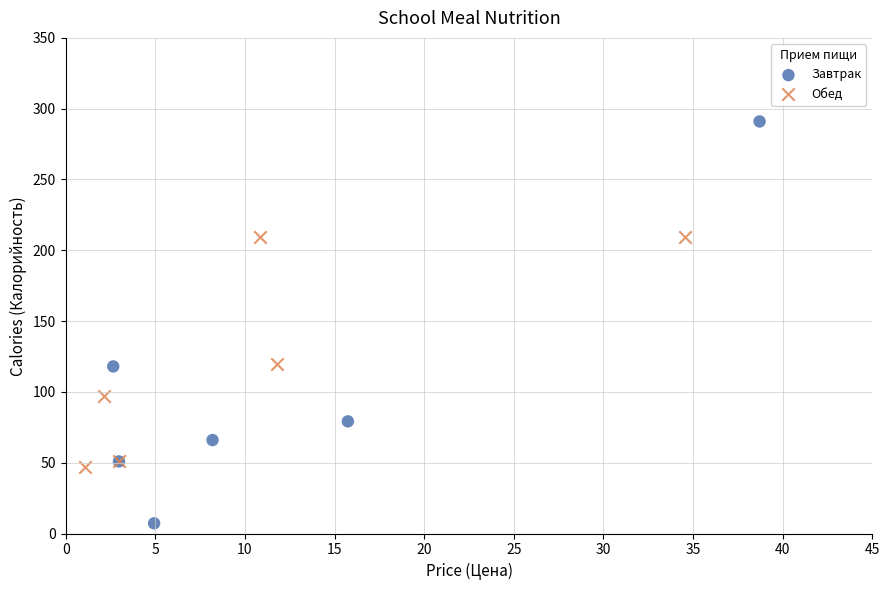

Which series contains the highest Y value?

Завтрак